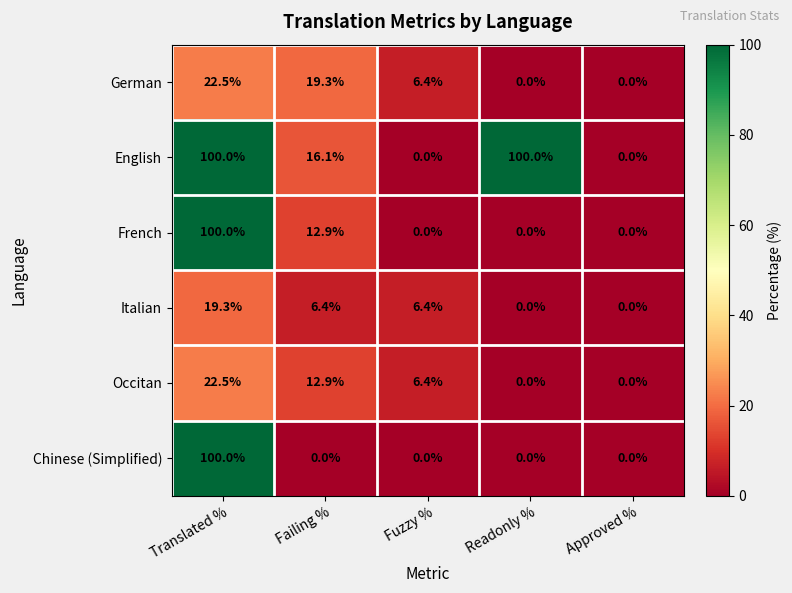

What is the sum of all Occitan values?

41.8